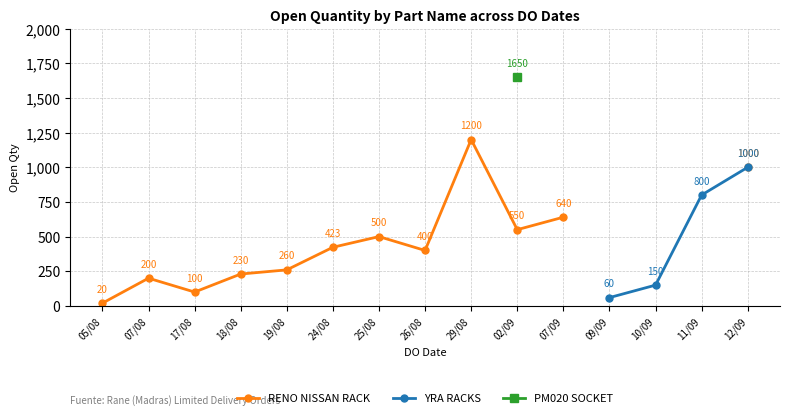

Does the chart have visible grid lines?

Yes